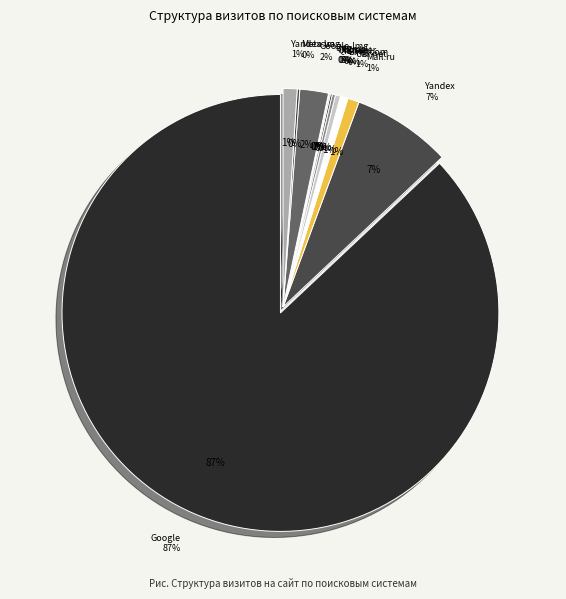

To the nearest percent, what percentage of the pie is Yandex?

7%